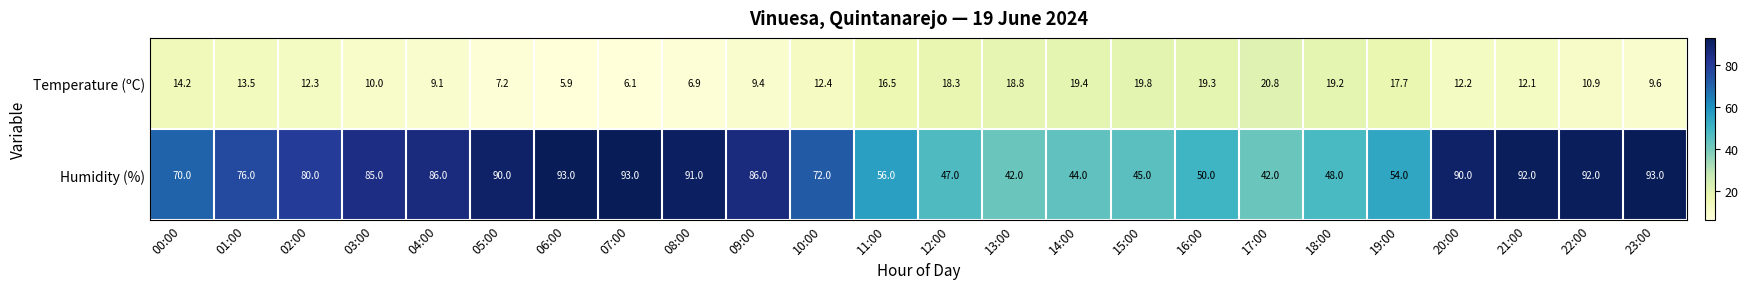

What is the minimum value shown in the chart?

5.9